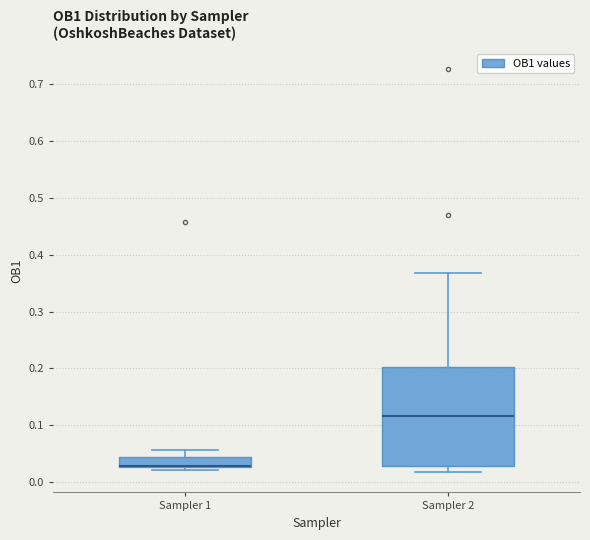

Reading left to right, read every box against the y-axis: the position of its median line, the range the box covers, and the ends of its whiskers. The values are not printed on the chart, so give them approximately, as read against the axis.

Sampler 1: median 0.03 (drawn on the box's lower edge), box 0.03 to 0.04, whiskers 0.02 to 0.06
Sampler 2: median 0.12, box 0.03 to 0.20, whiskers 0.02 to 0.37